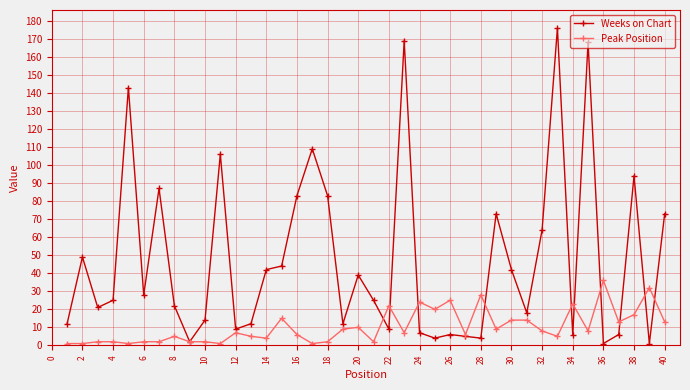

Rank the series by their maximum value, from lowest to highest.

Peak Position, Weeks on Chart